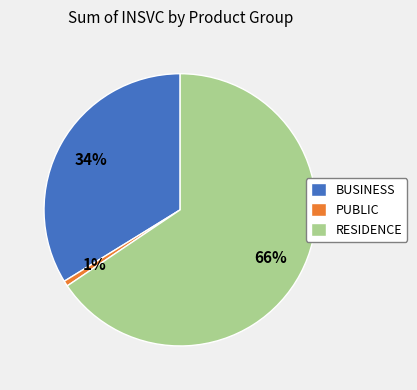

True or false: PUBLIC accounts for 1% of the total.

True